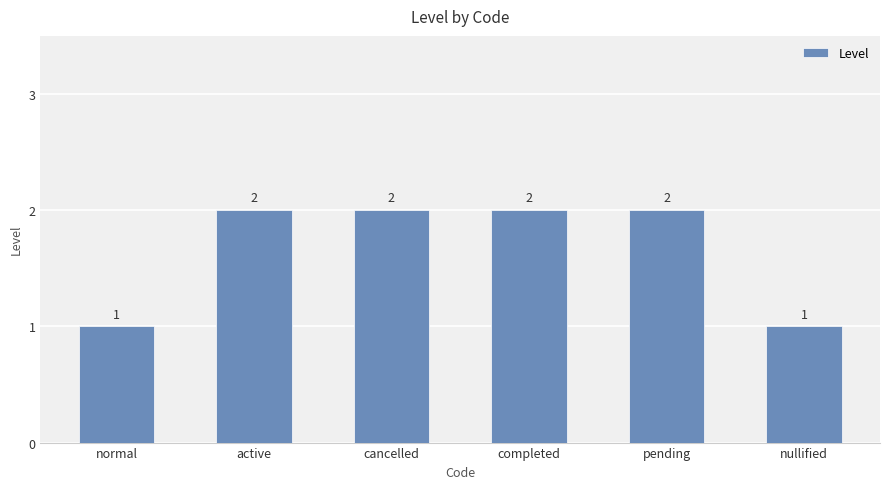

How many data points are less than 2?

2